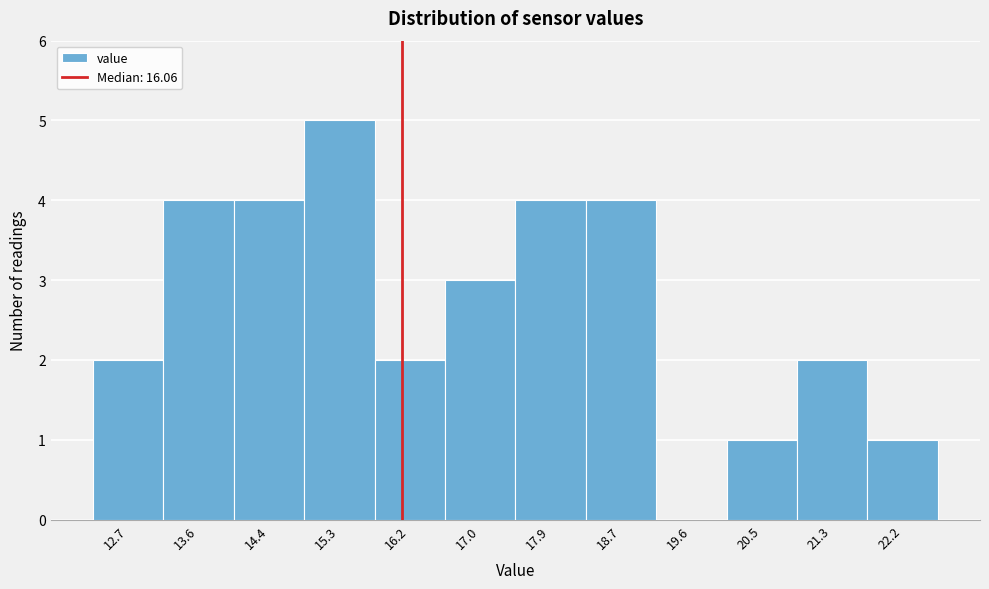

Over which range of the x-axis is the bar tallest?

14.9 to 15.7